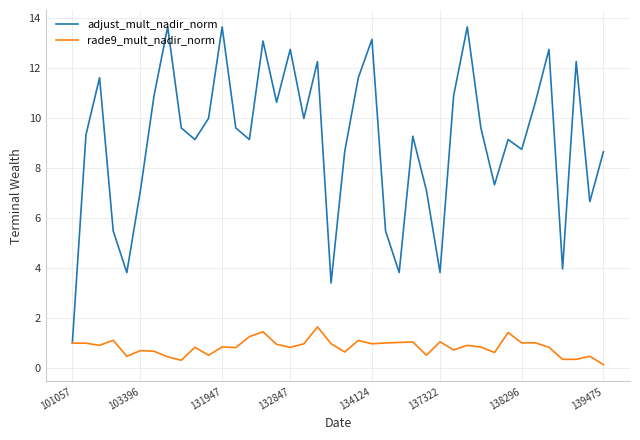

Which series has the largest total across all categories?

adjust_mult_nadir_norm